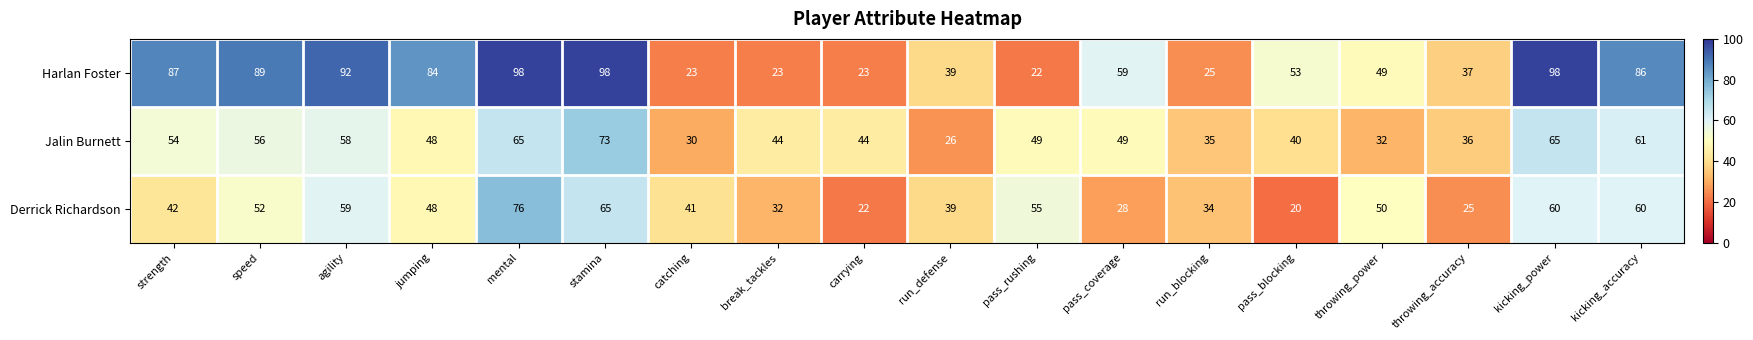

Between speed and mental, which series saw the biggest shift?

Derrick Richardson